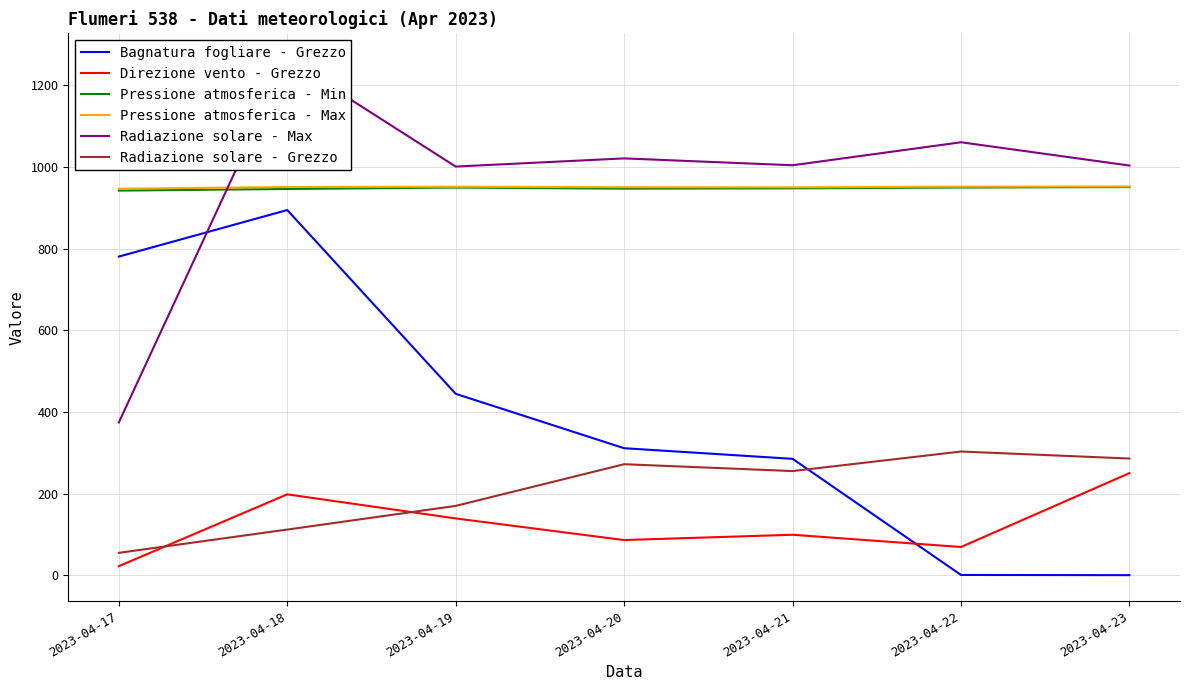

What is the approximate value of Radiazione solare - Max at 2023-04-22?

1060.5